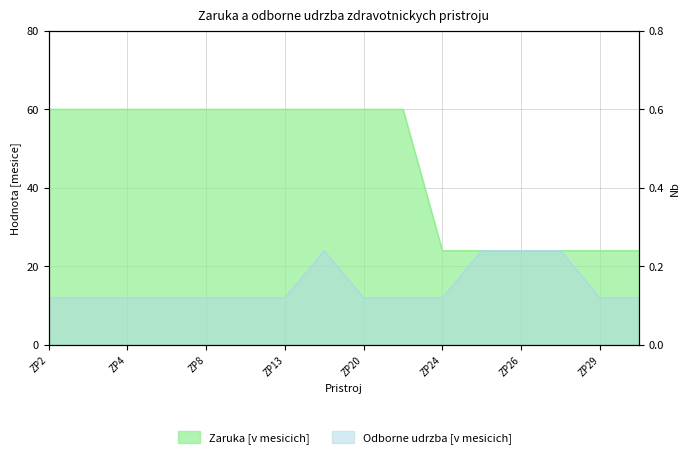

Where is Odborne udrzba [v mesicich] nearest to the value 18?

ZP2